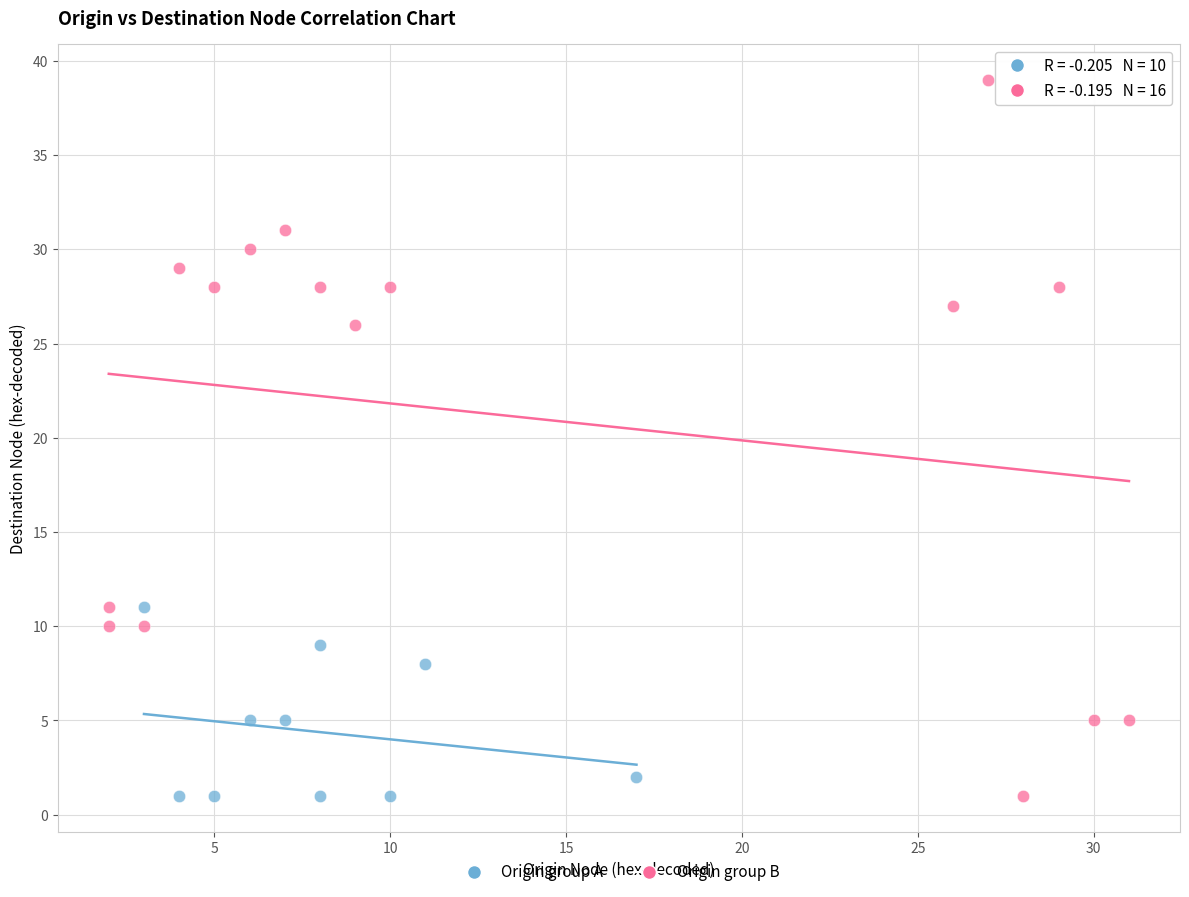

Which series has the widest spread of Y values?

Origin group B